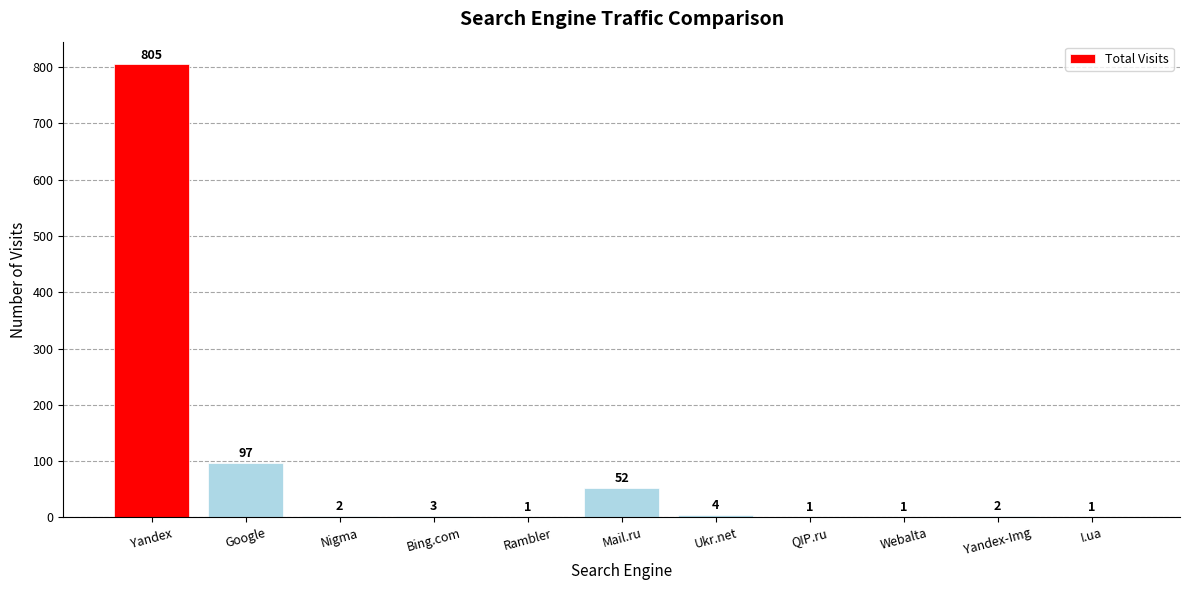

How many distinct data groups are displayed?

1